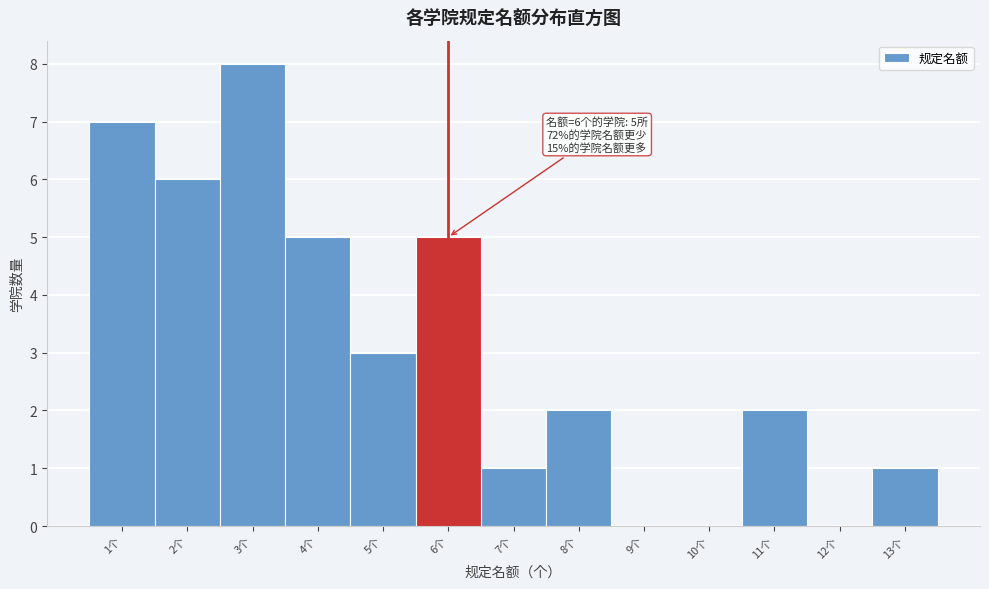

Over which range of the x-axis is the bar tallest?

2.5 to 3.5